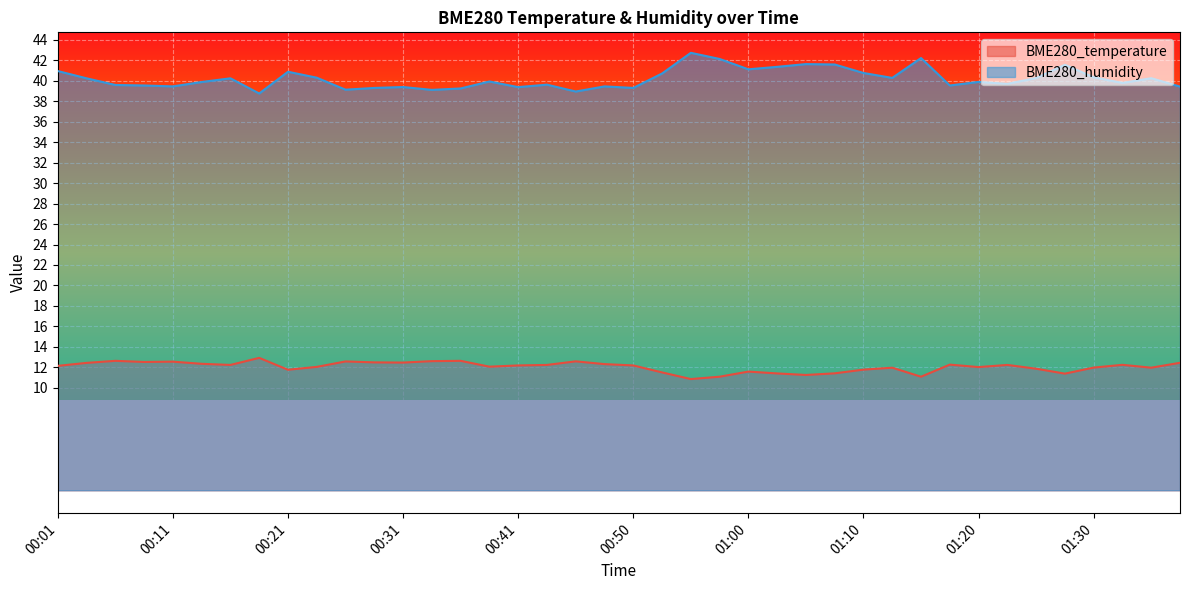

Does the chart display data point markers on the line(s)?

No